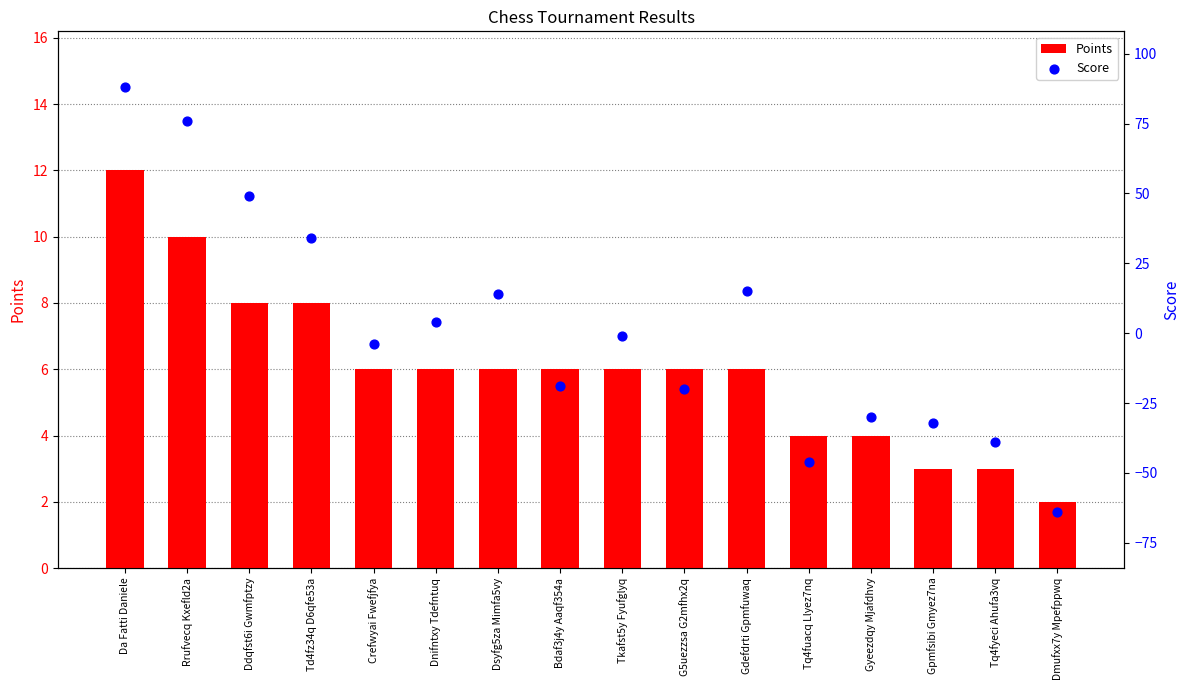

What are all the series names shown in the legend?

Points, Score